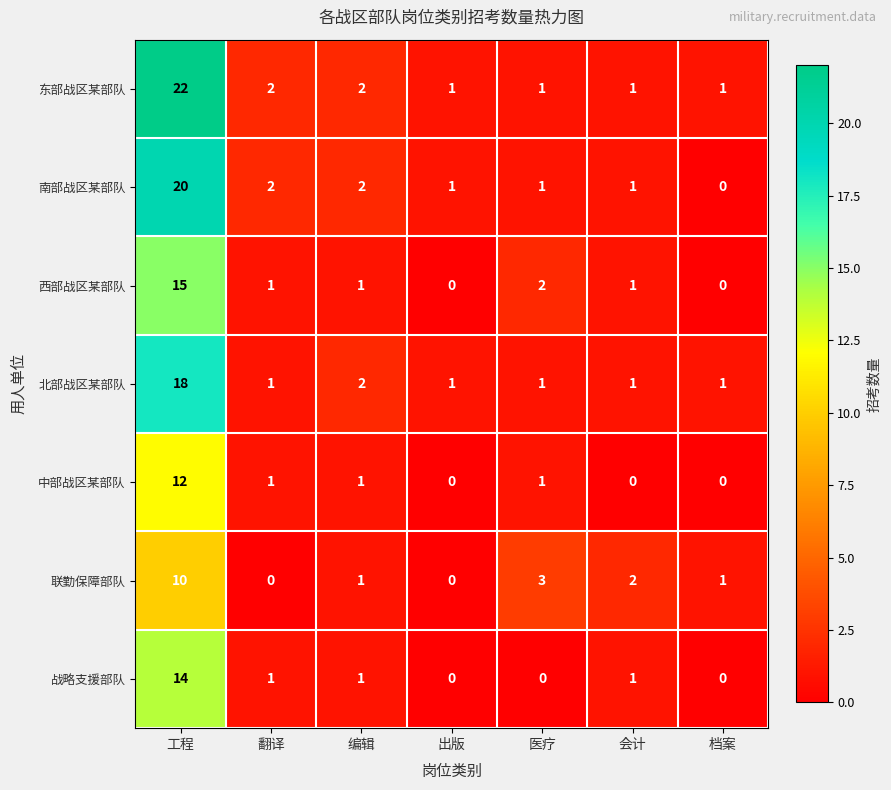

At which category is the sum across all series the highest?

工程